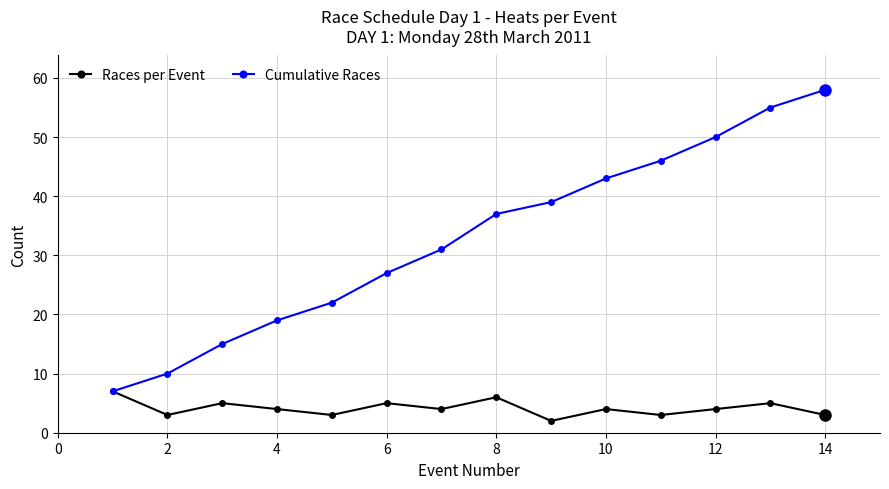

What is the value of the Races per Event point at the 12th from the left?

4